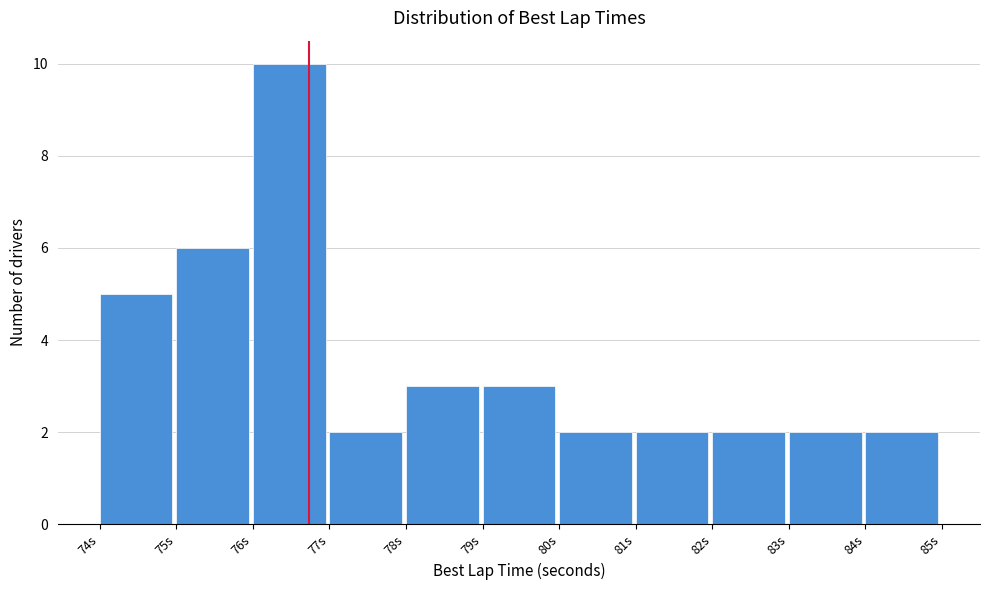

How tall is the bar that spans 79 to 80 on the x-axis? The values are not printed on the chart, so give them approximately, as read against the axis.

3